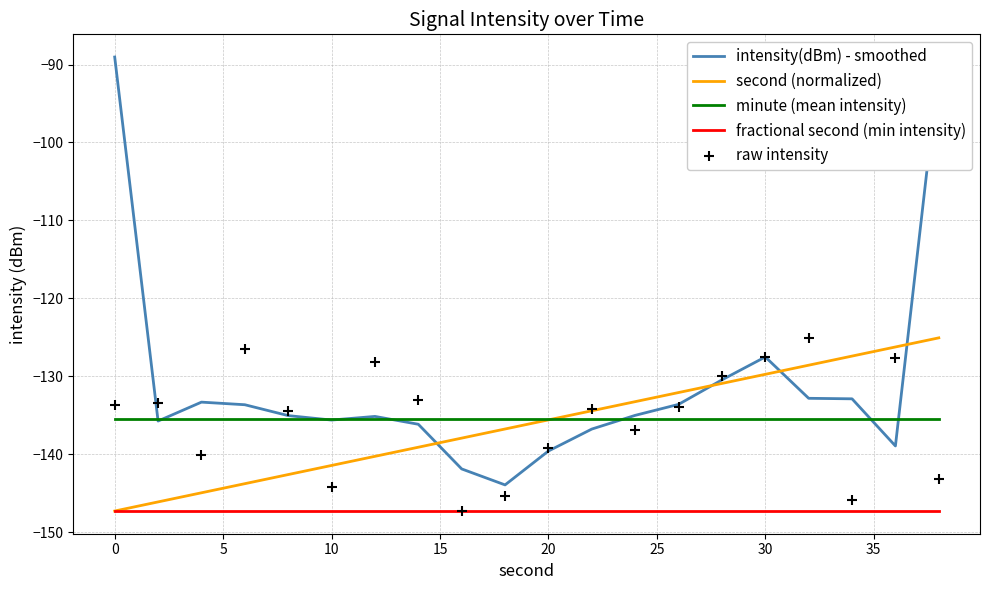

Which series contains the highest Y value?

intensity(dBm) - smoothed